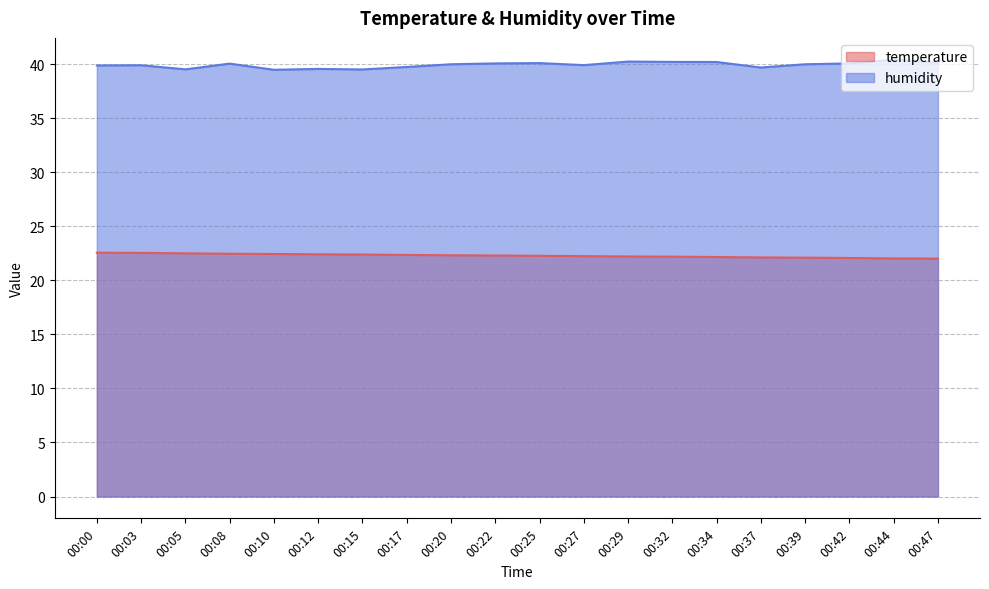

The value of humidity at 00:03 is 12.5. True or false?

False